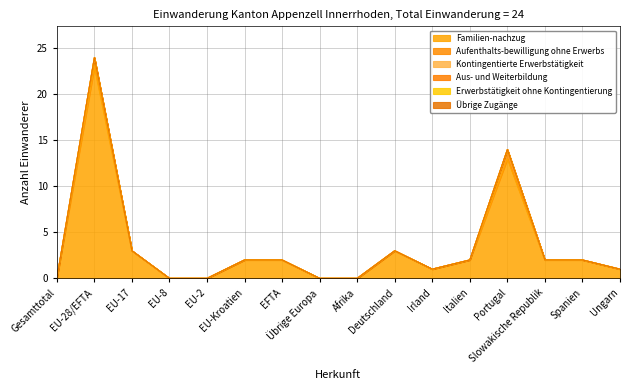

How many lines are shown in the chart?

6